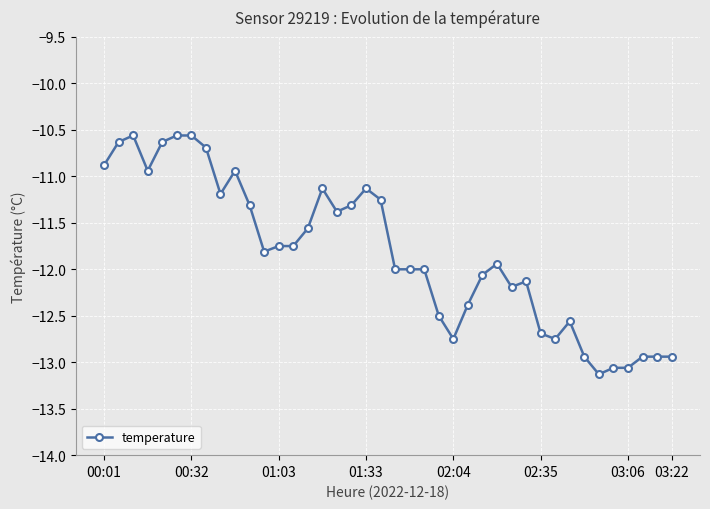

What is the greatest value displayed?

-10.6